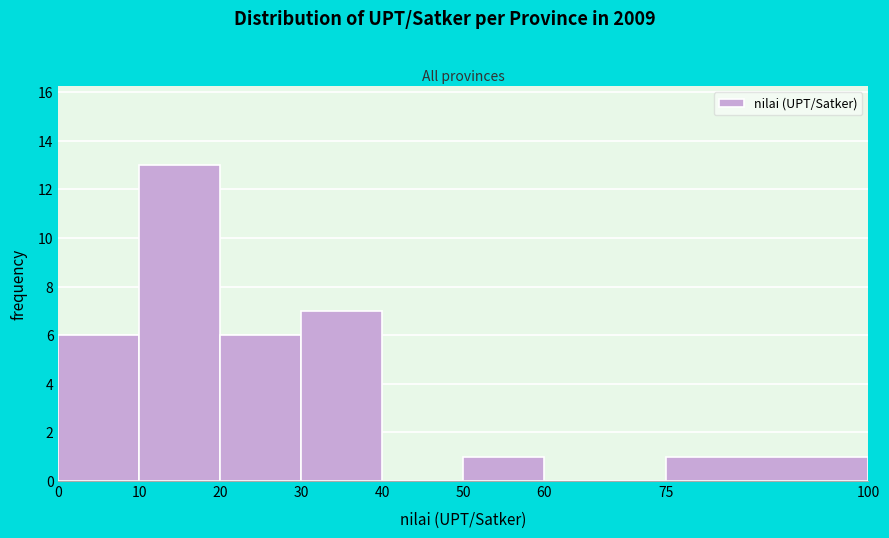

Reading left to right, transcribe this chart: for each bar, give the range it covers on the x-axis and its height. The values are not printed on the chart, so give them approximately, as read against the axis.

0 to 10: 6
10 to 20: 13
20 to 30: 6
30 to 40: 7
40 to 50: 0
50 to 60: 1
60 to 75: 0
75 to 100: 1